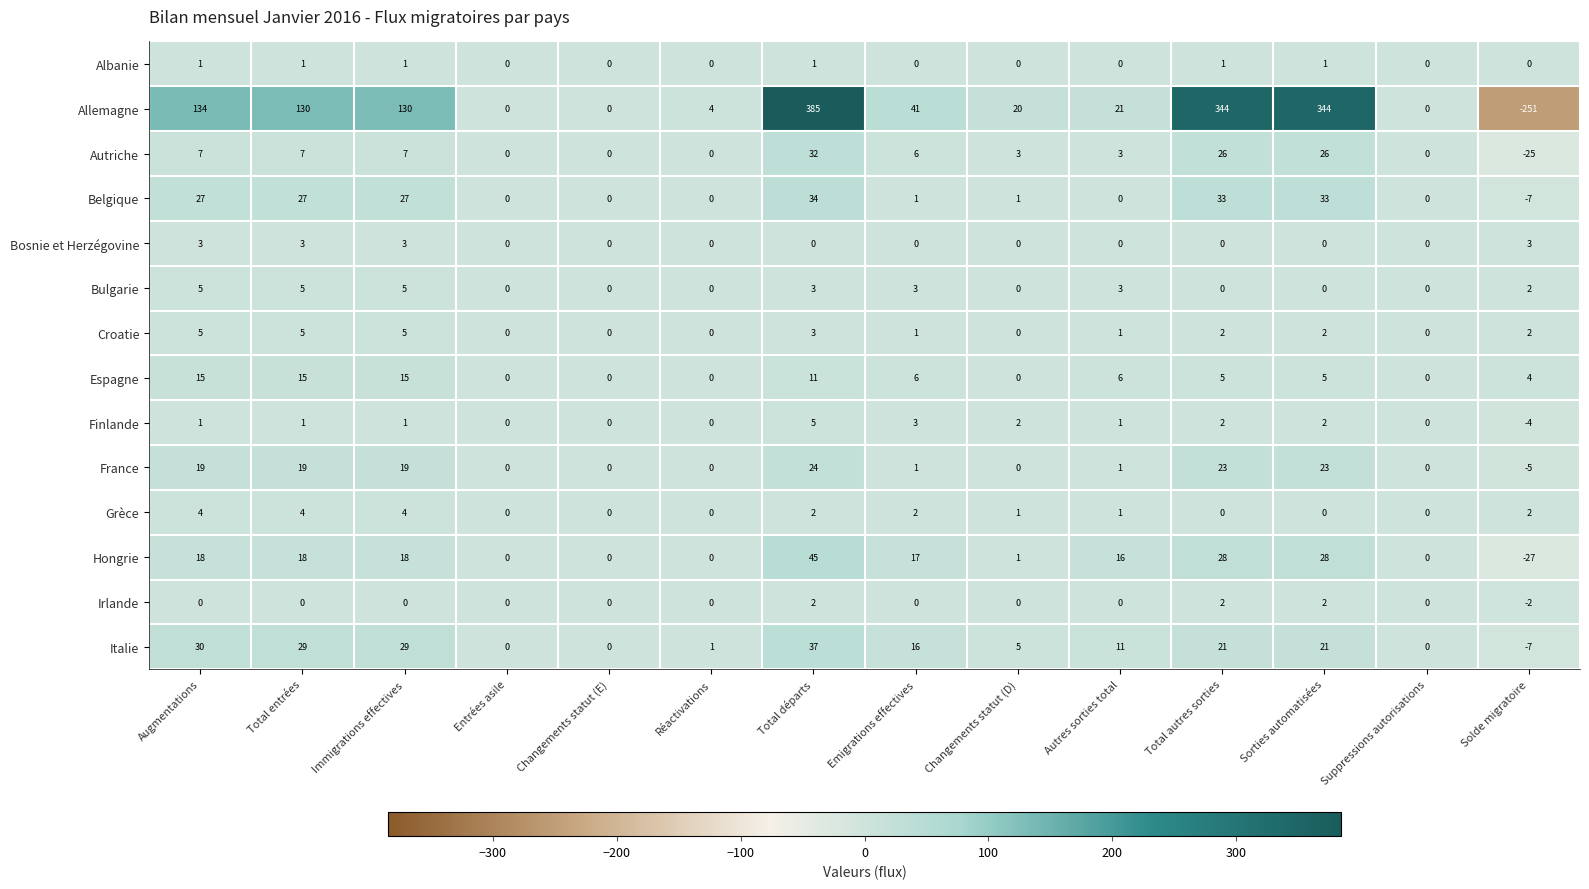

Which series changed the most between Changements statut (D) and Suppressions autorisations?

Allemagne